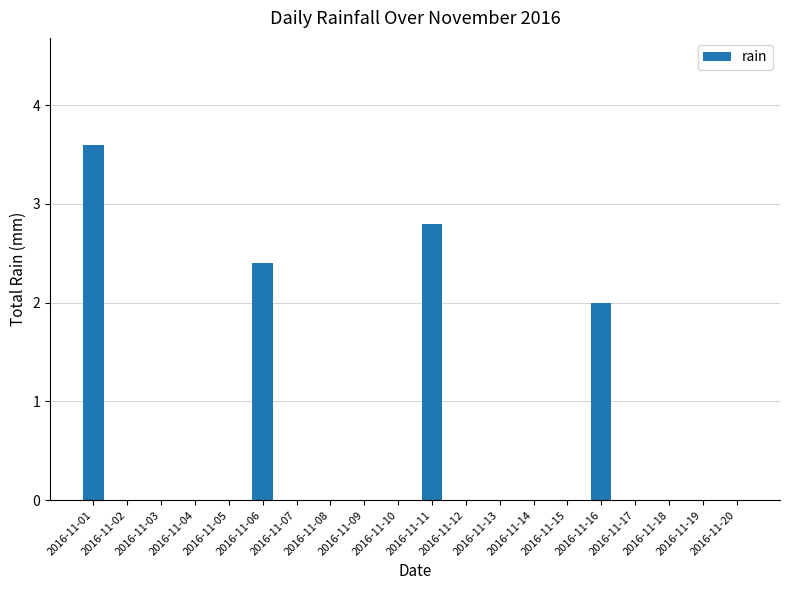

Which category has the highest value across all series?

2016-11-01